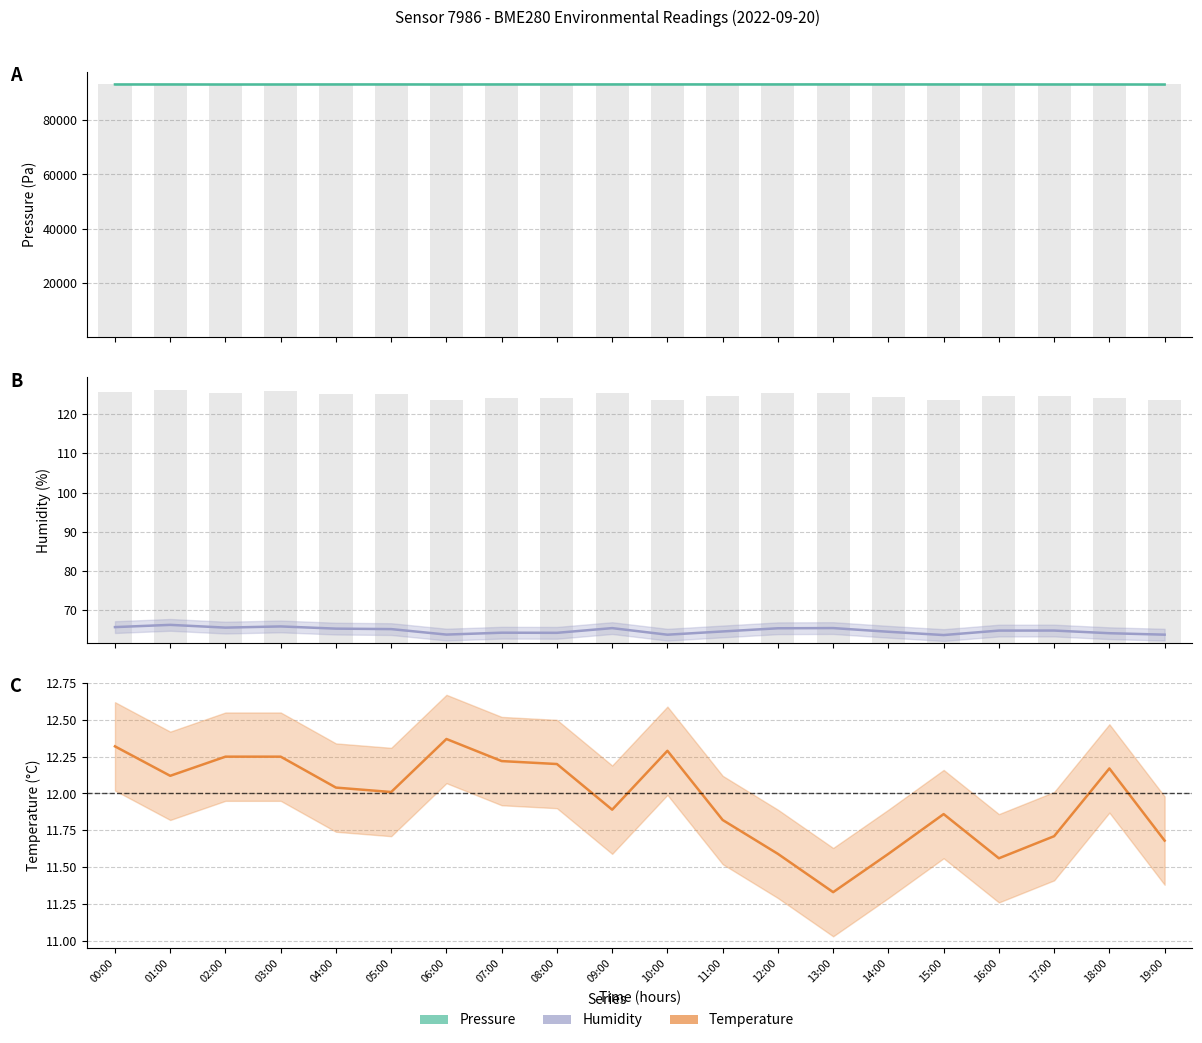

What is the difference between the Humidity values at 01:00 and 11:00?

1.7